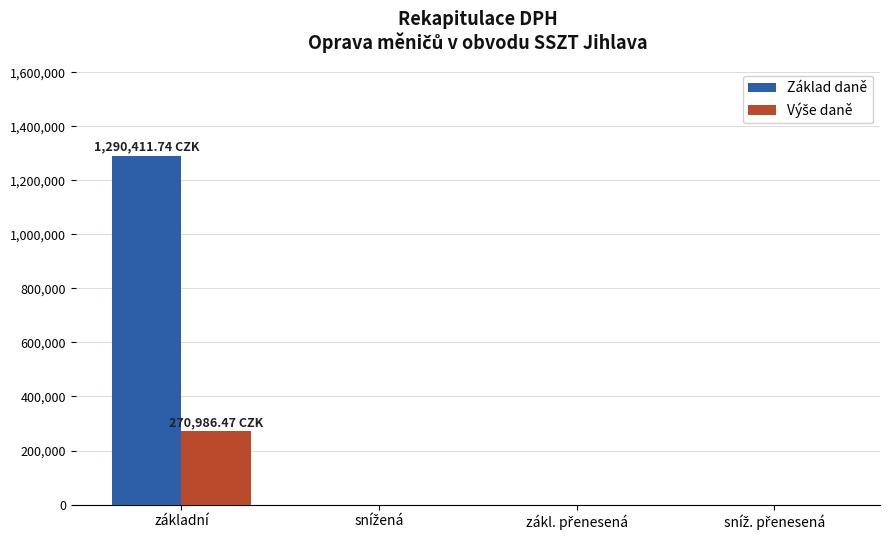

Which series has the largest total across all categories?

Základ daně